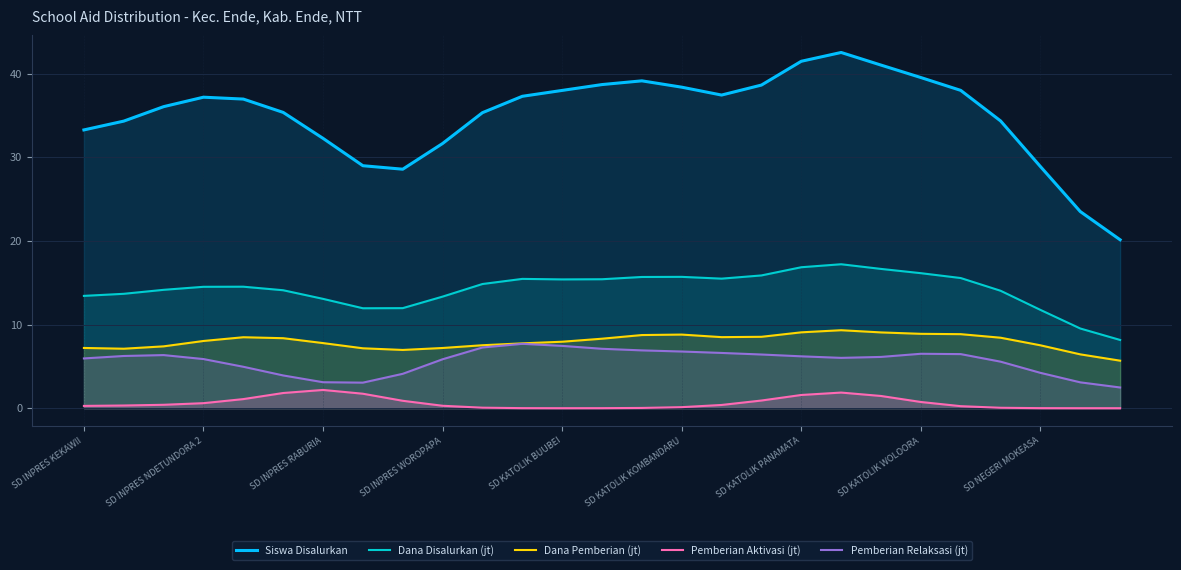

Is the value of Pemberian Aktivasi (jt) at SD KATOLIK PANAMATA greater than the value of Pemberian Relaksasi (jt) at SD INPRES RABURIA?

No